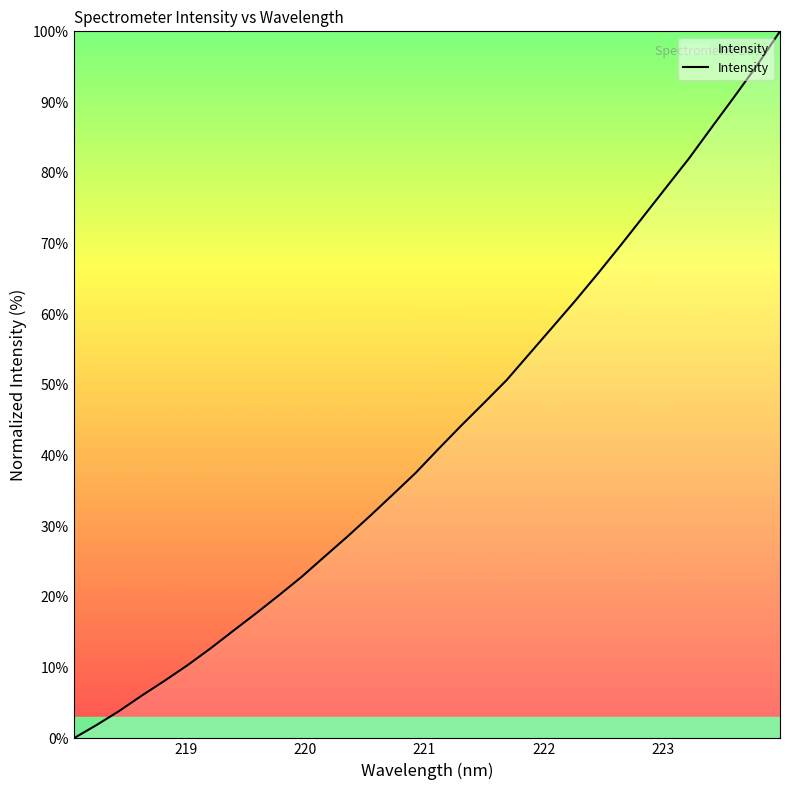

What is the difference between the maximum and minimum values?

100.0